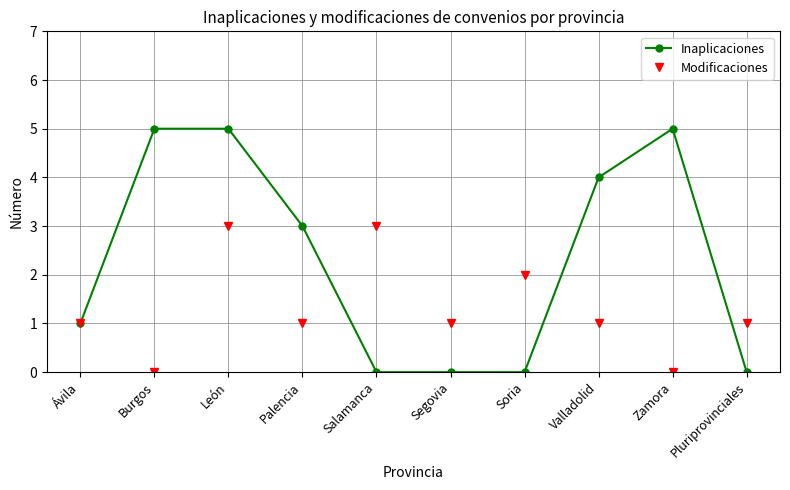

After their last crossing, which series has the higher values: Inaplicaciones or Modificaciones?

Modificaciones